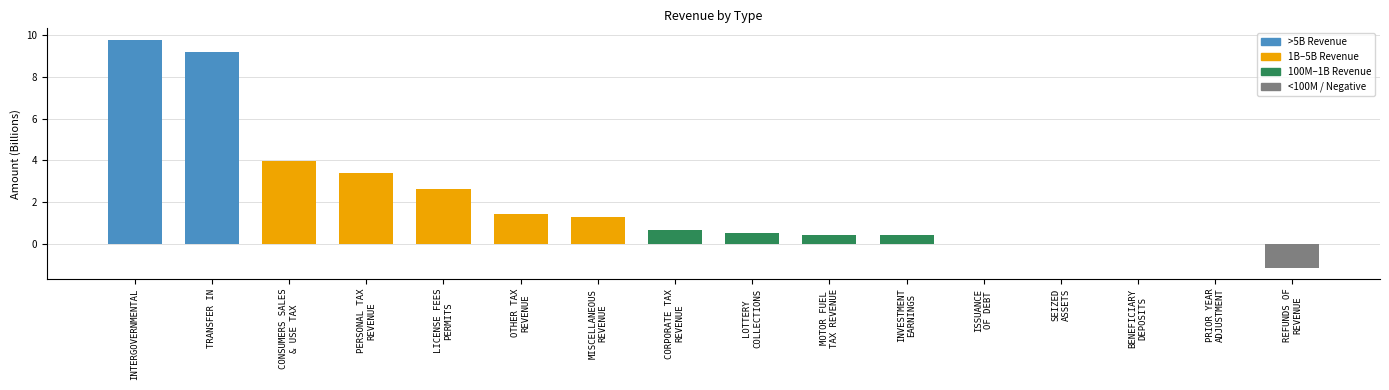

Which label corresponds to the largest value in the chart?

INTERGOVERNMENTAL